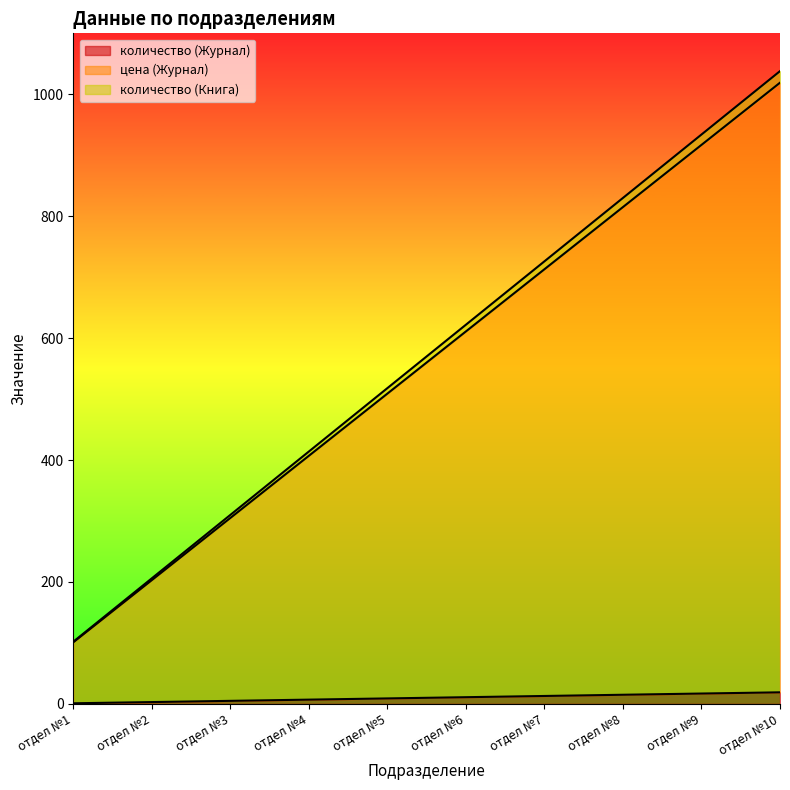

What is the value of the количество (Книга) point at the 4th from the left?

414